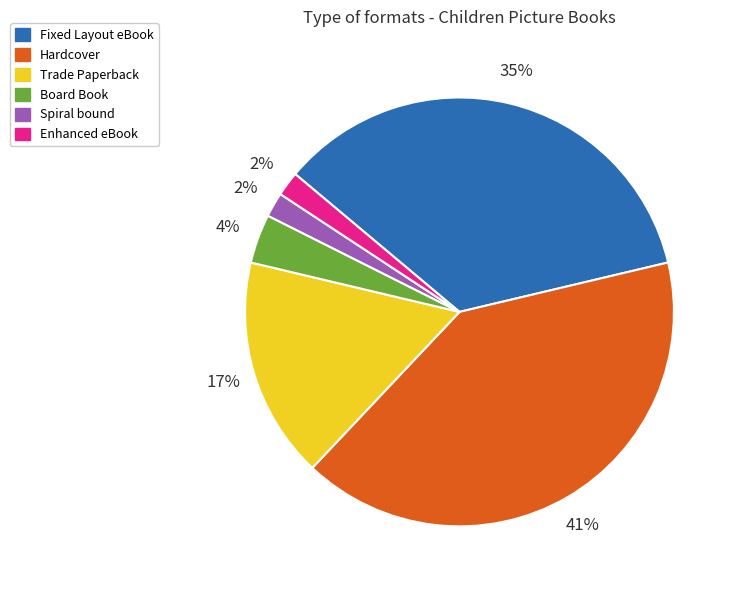

Is there any slice that represents more than half of the pie?

No